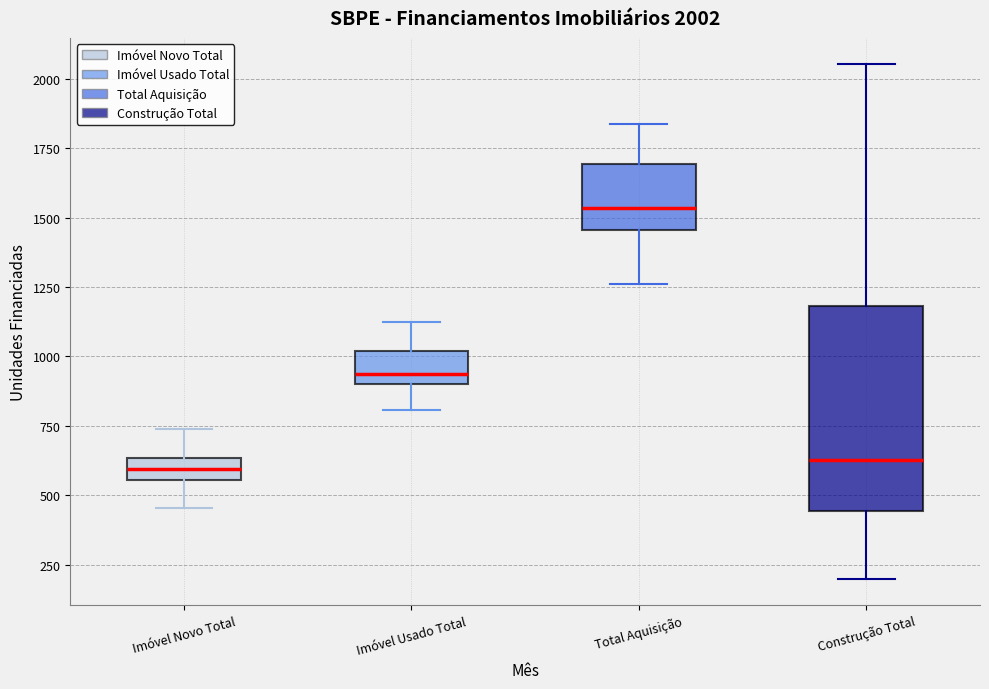

Which box has the highest median line?

Total Aquisição